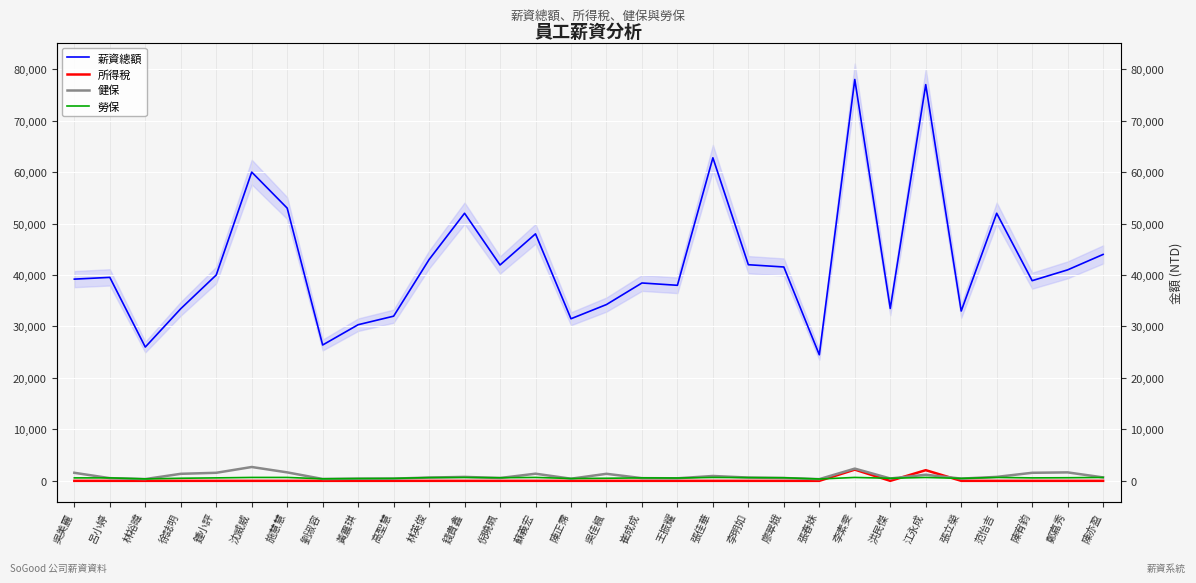

In 薪資總額, how many points are lower than both neighbors (excluding endpoints)?

9